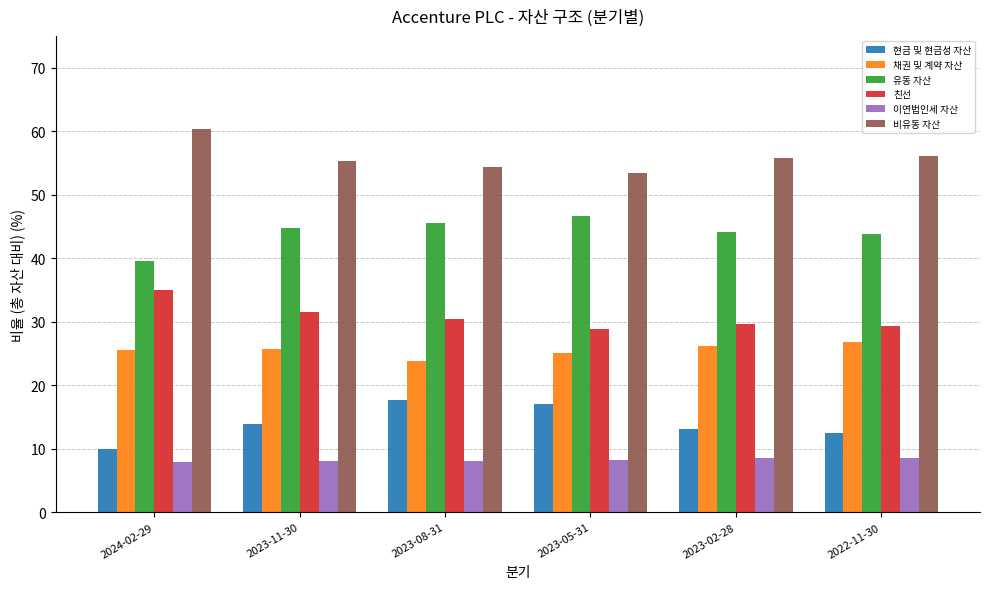

Where does the 채권 및 계약 자산 series first go above 25?

2024-02-29